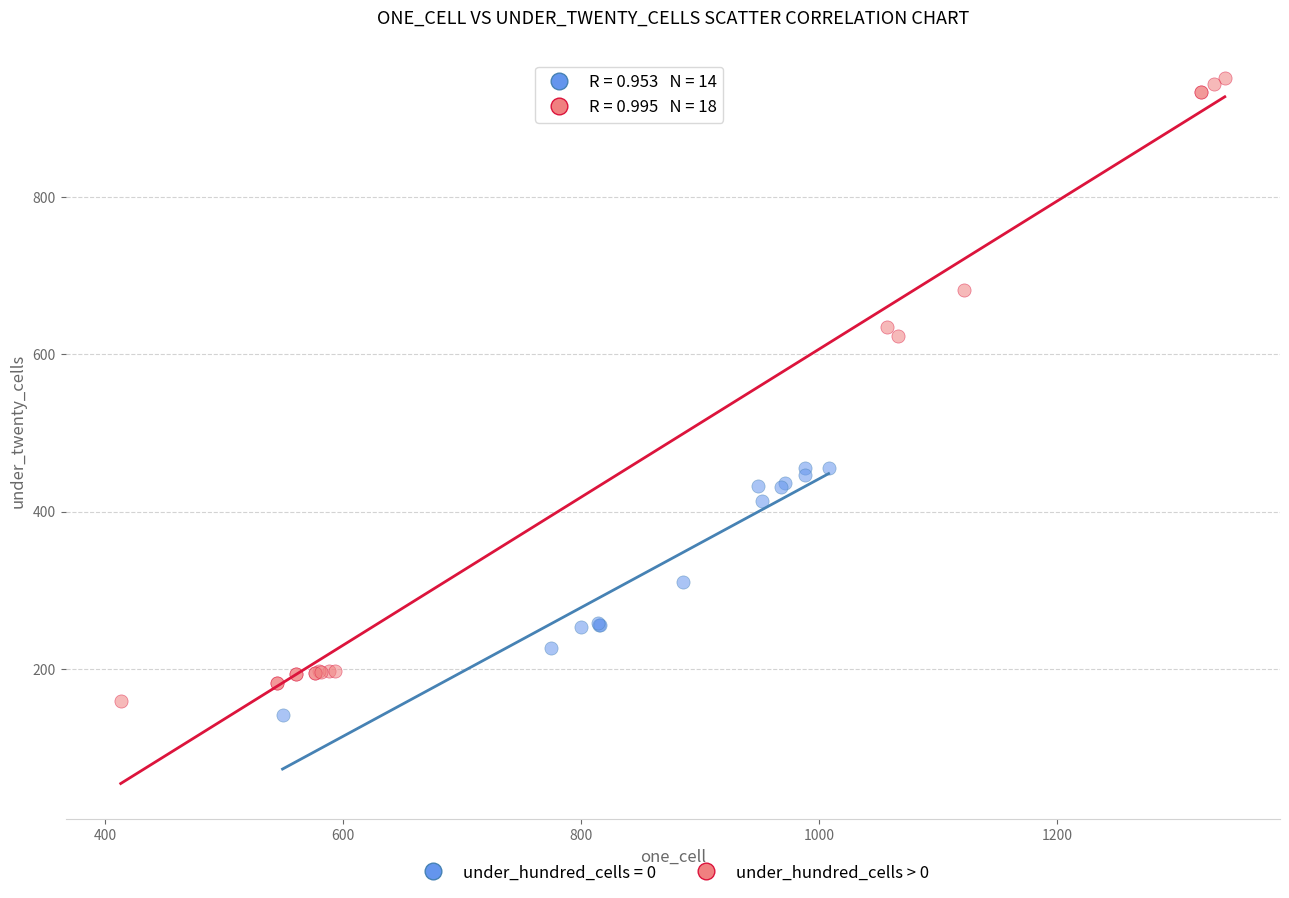

Which series contains the highest Y value?

under_hundred_cells > 0